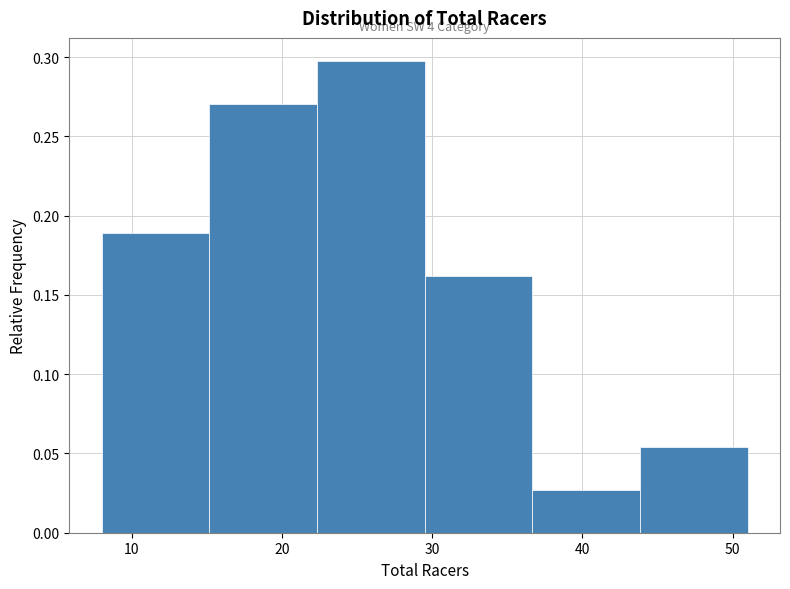

Over which range of the x-axis is the bar tallest?

22 to 30